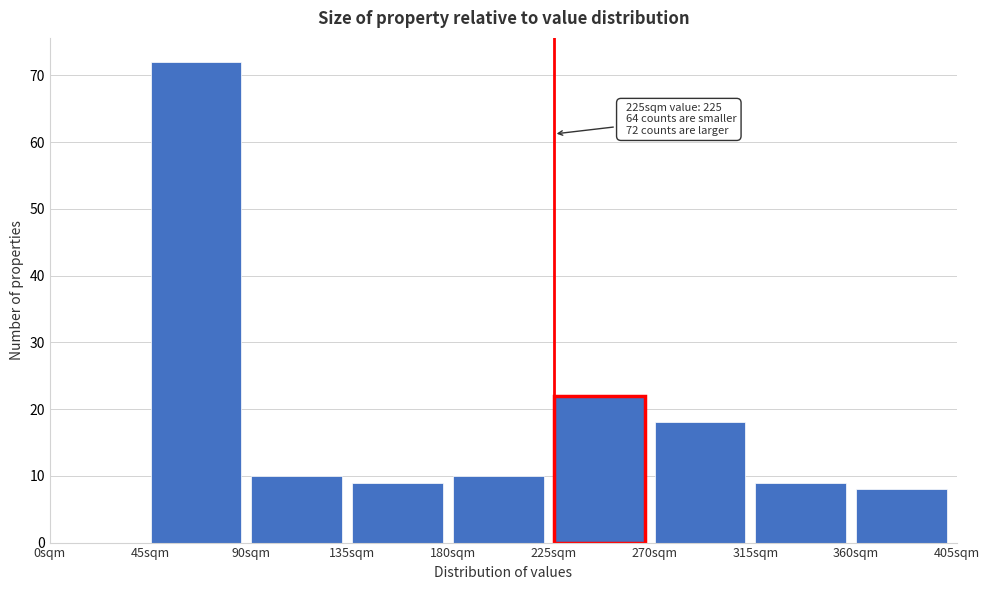

Which range on the x-axis has the tallest bar?

45 to 90